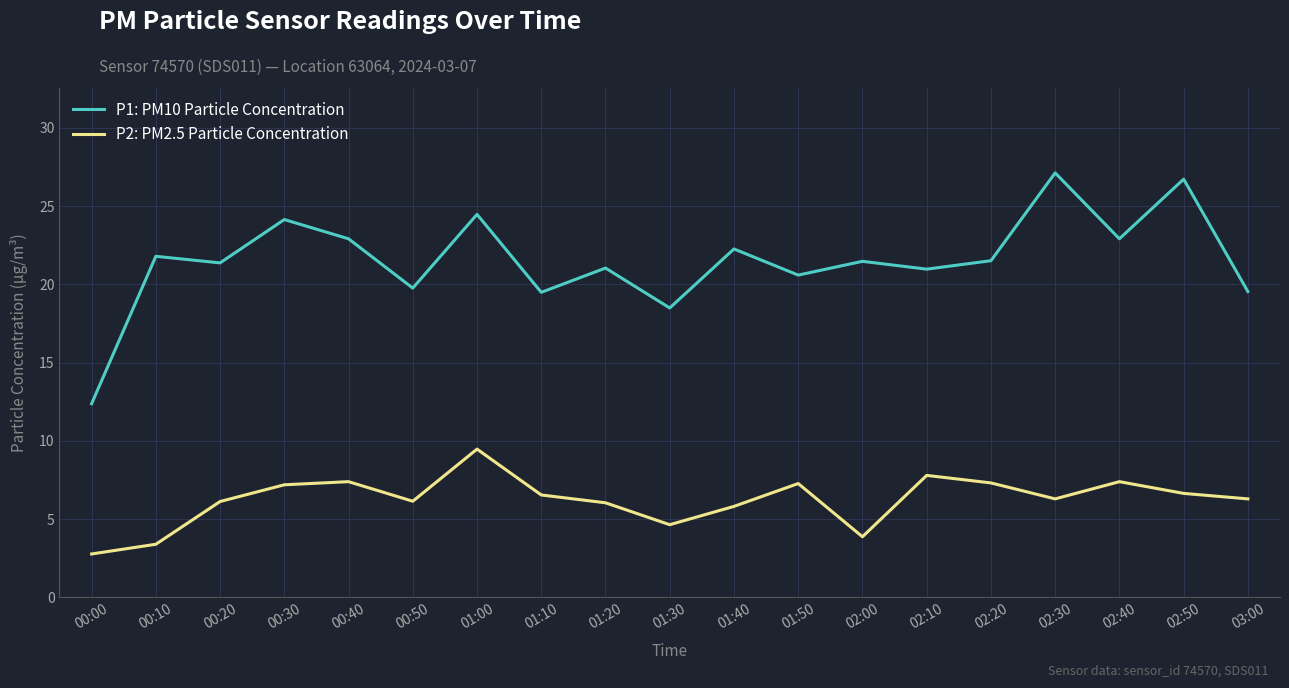

Rank the series at 01:00 from highest to lowest value.

P1: PM10 Particle Concentration, P2: PM2.5 Particle Concentration